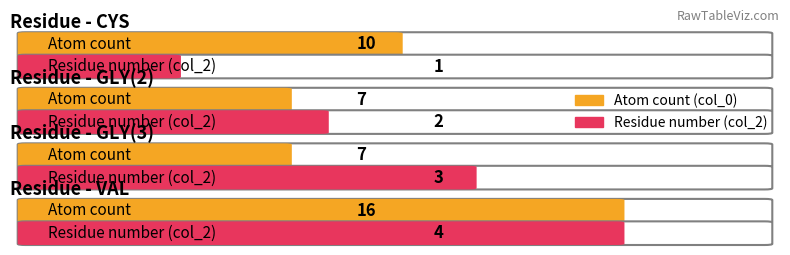

List the series in order of their peak value, highest first.

Atom count per residue (avg col_0), Residue number (col_2)